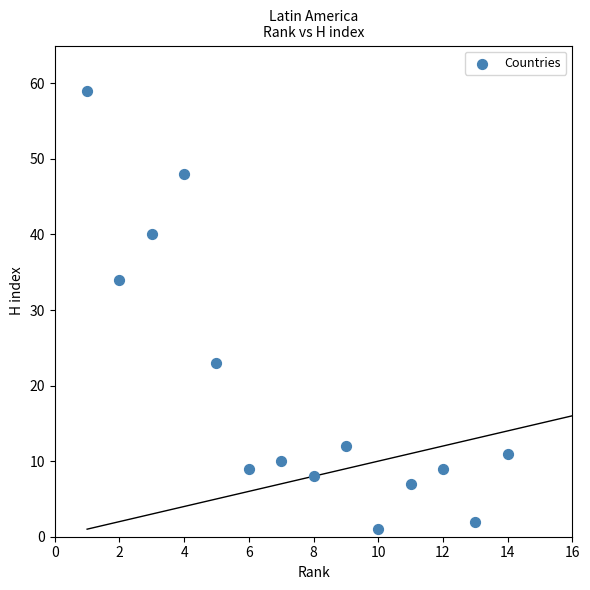

What Y value in the scatter plot is closest to 30?

34